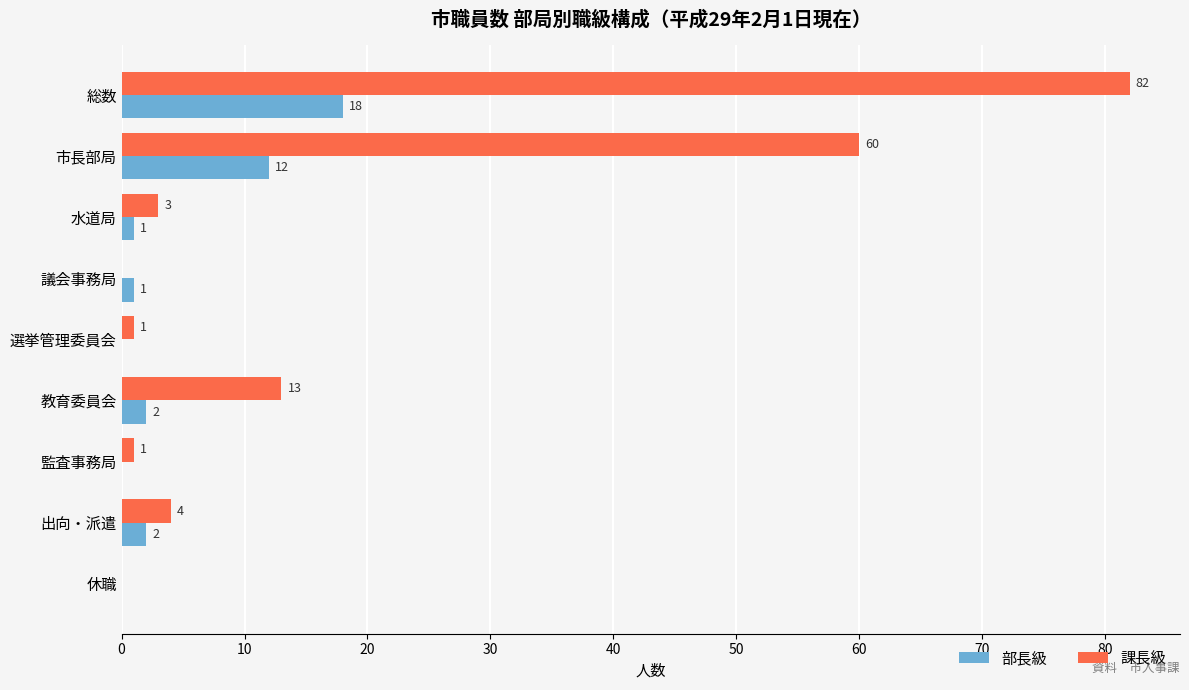

The value of 部長級 at 水道局 is 1. True or false?

True